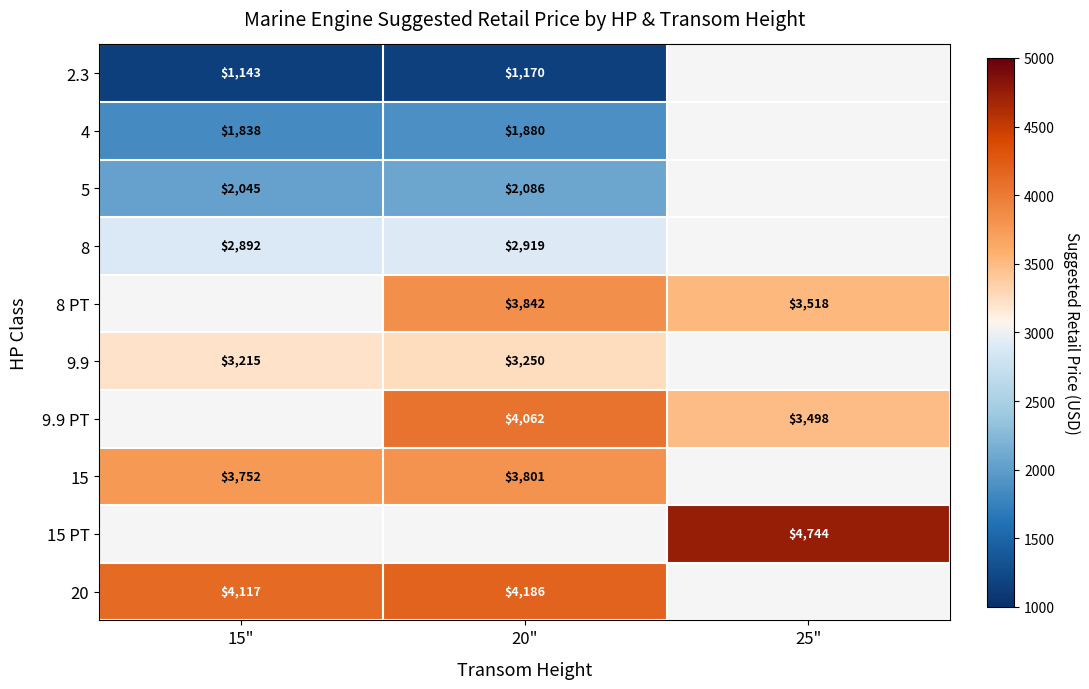

True or false: 9.9 has a value of 3250 at 20".

True